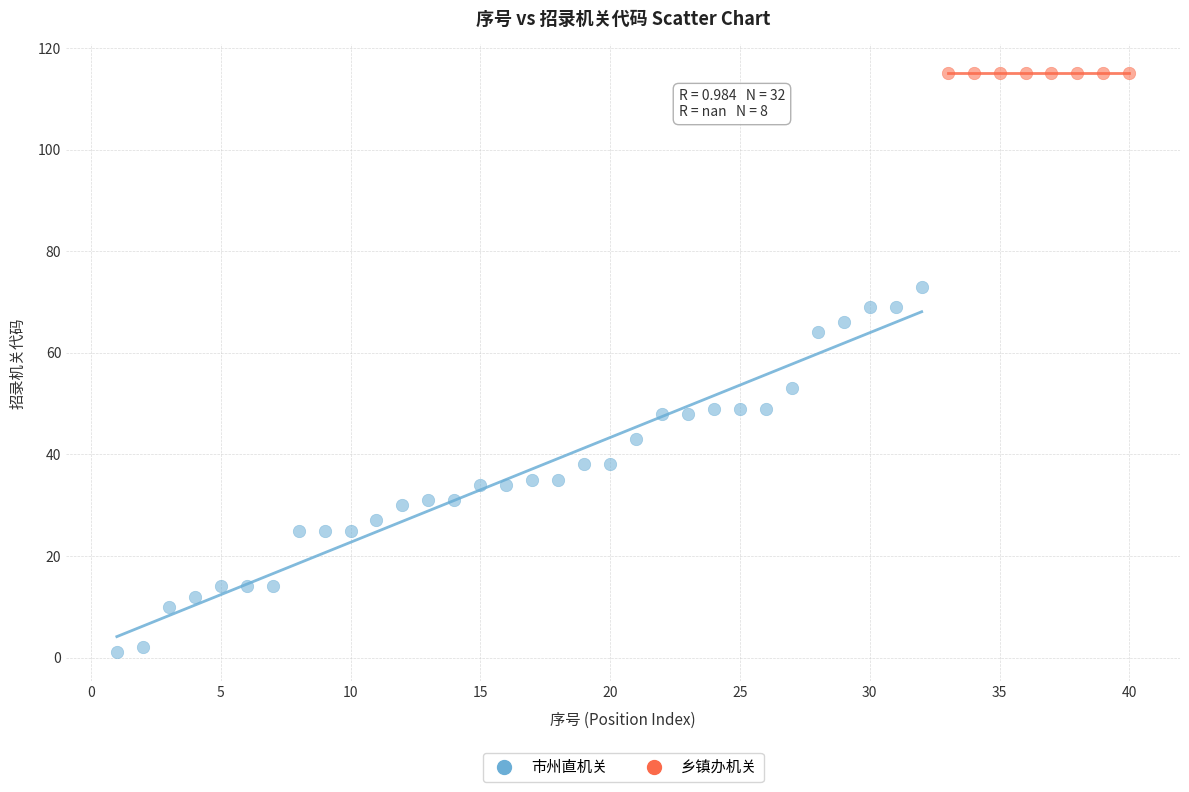

Which series reaches the maximum Y coordinate?

乡镇办机关